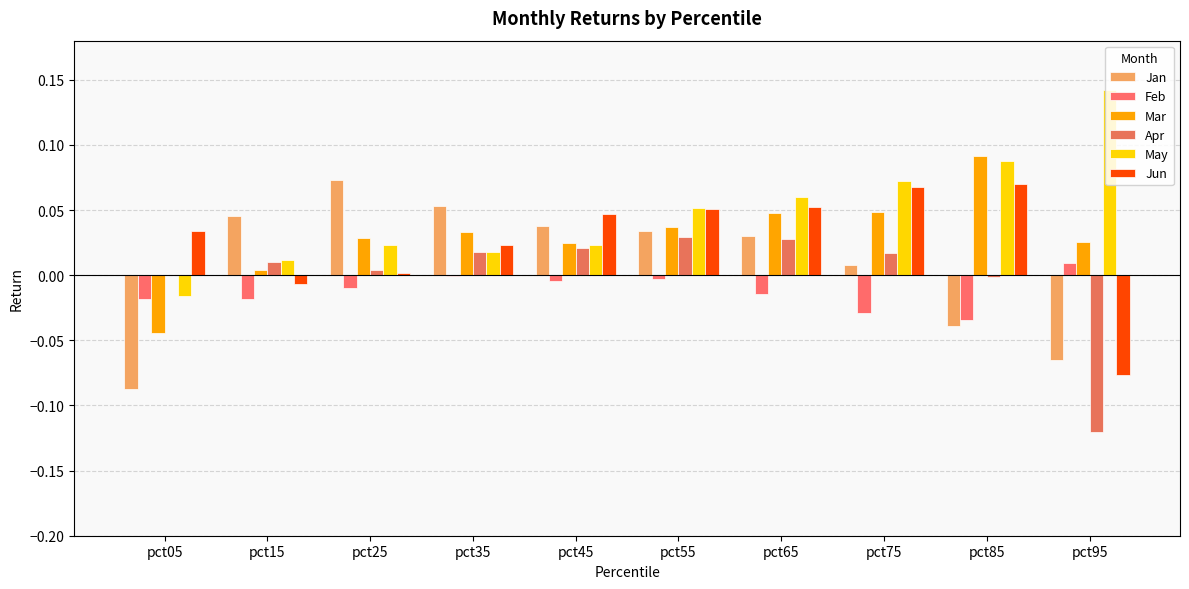

Does the chart contain stacked bars?

No